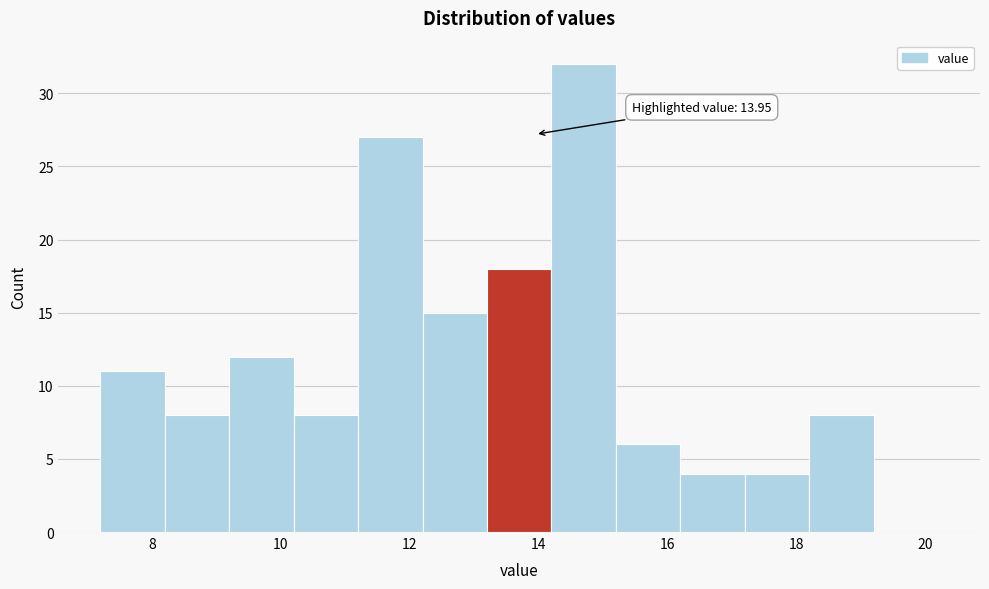

Which range on the x-axis has the tallest bar?

14.2 to 15.2